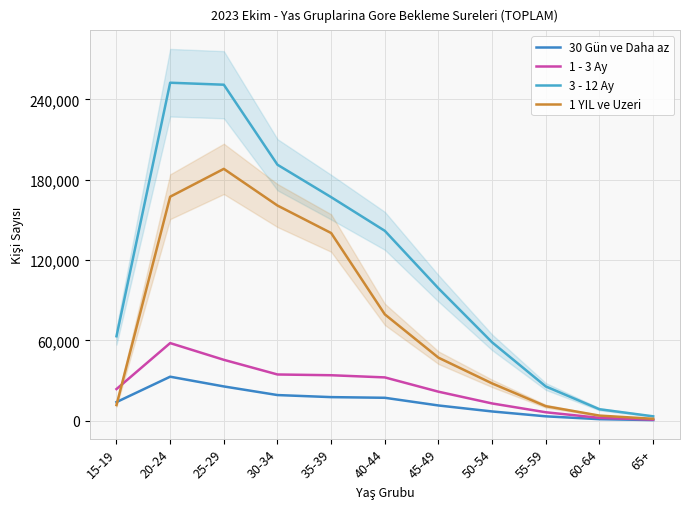

What is the minimum value for 30 Gün ve Daha az?

401